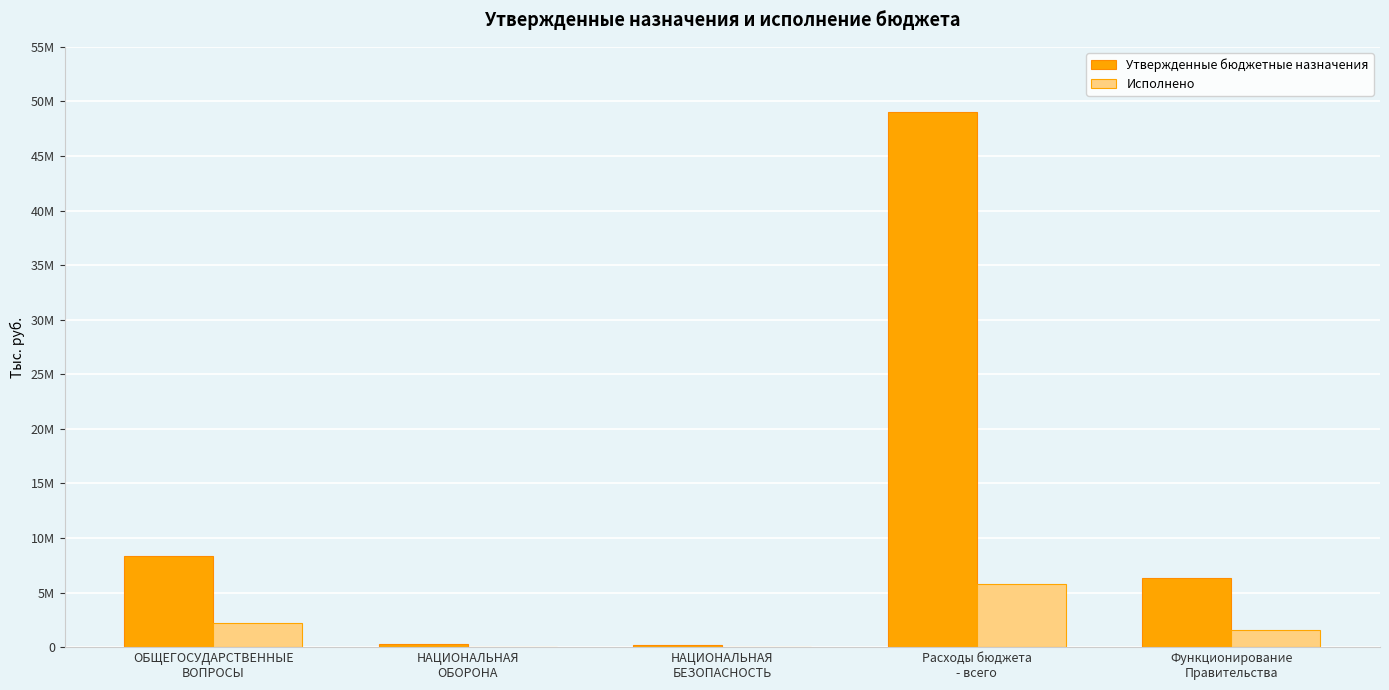

Which series has the largest total across all categories?

Утвержденные бюджетные назначения